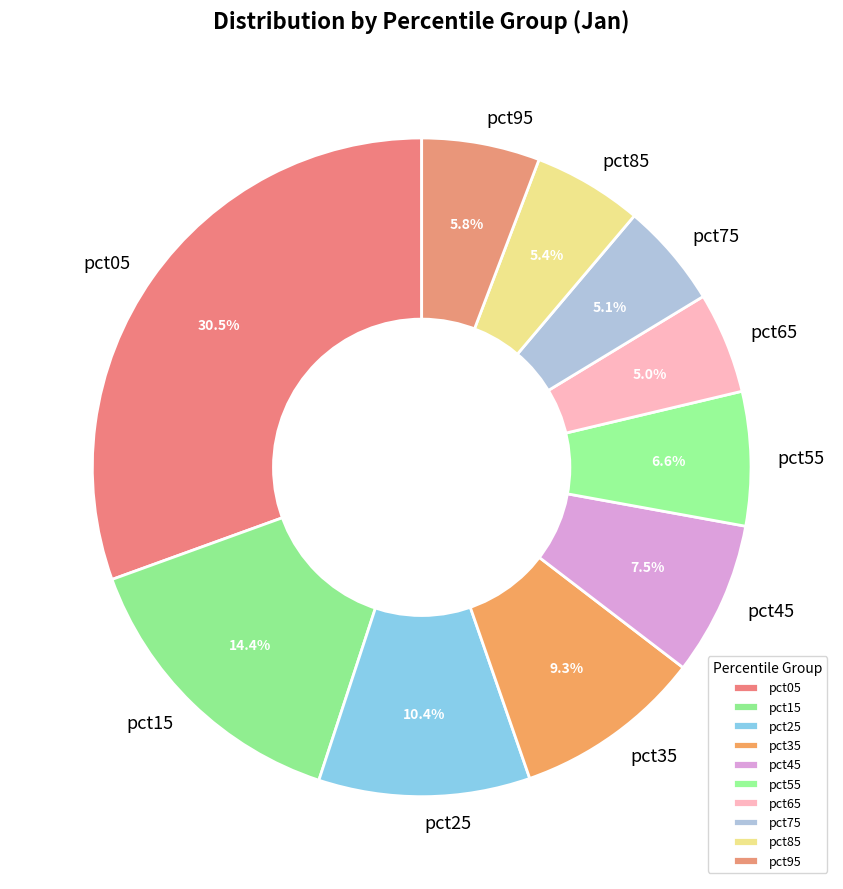

Between pct45 and pct95, which is larger?

pct45